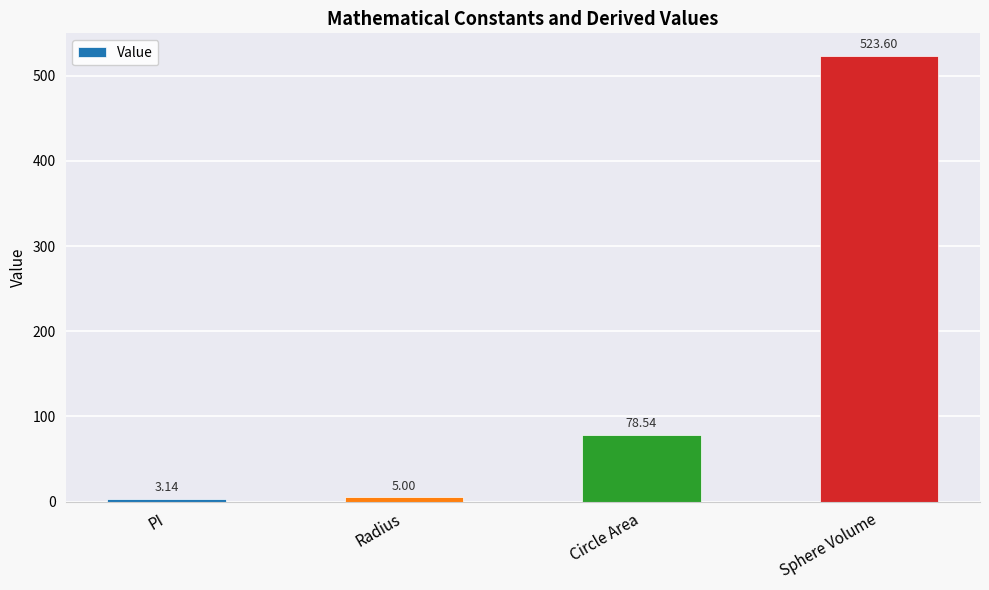

Between Circle Area and Sphere Volume, which is larger?

Sphere Volume